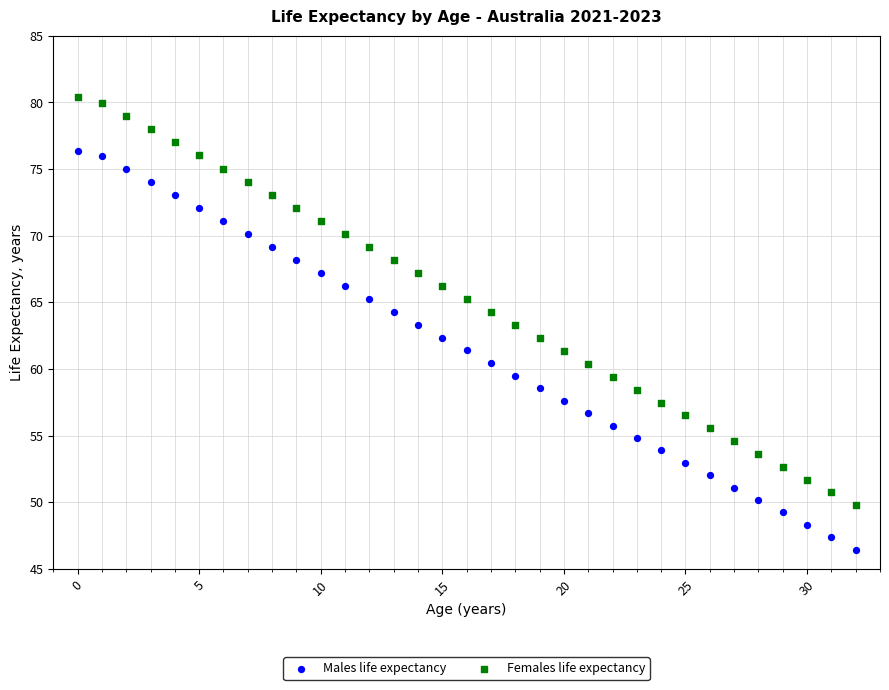

Which series has the widest spread of Y values?

Females life expectancy